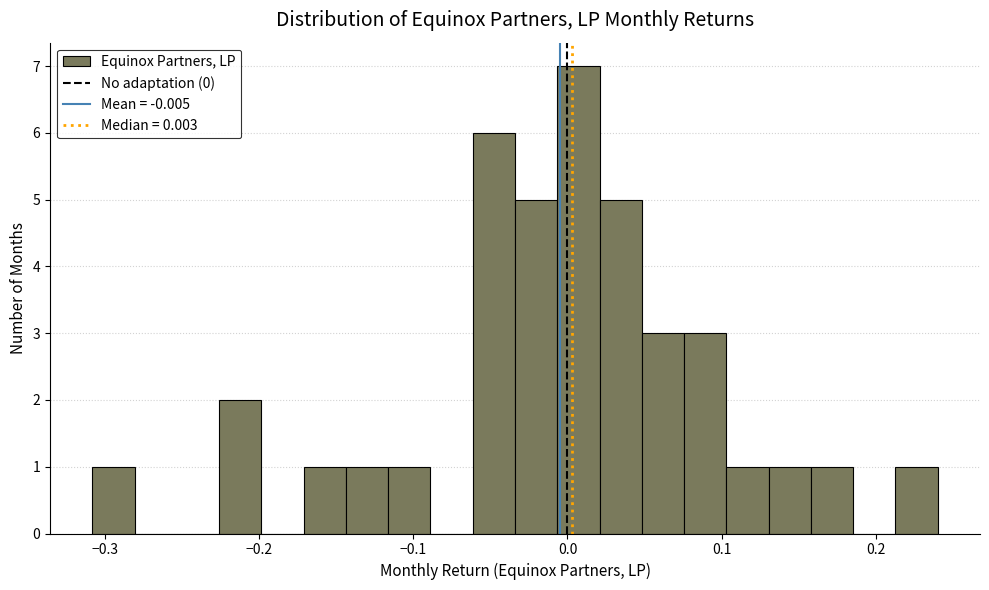

Around what value on the x-axis is the tallest bar? Give the approximate position of its centre, as read against the axis.

0.01